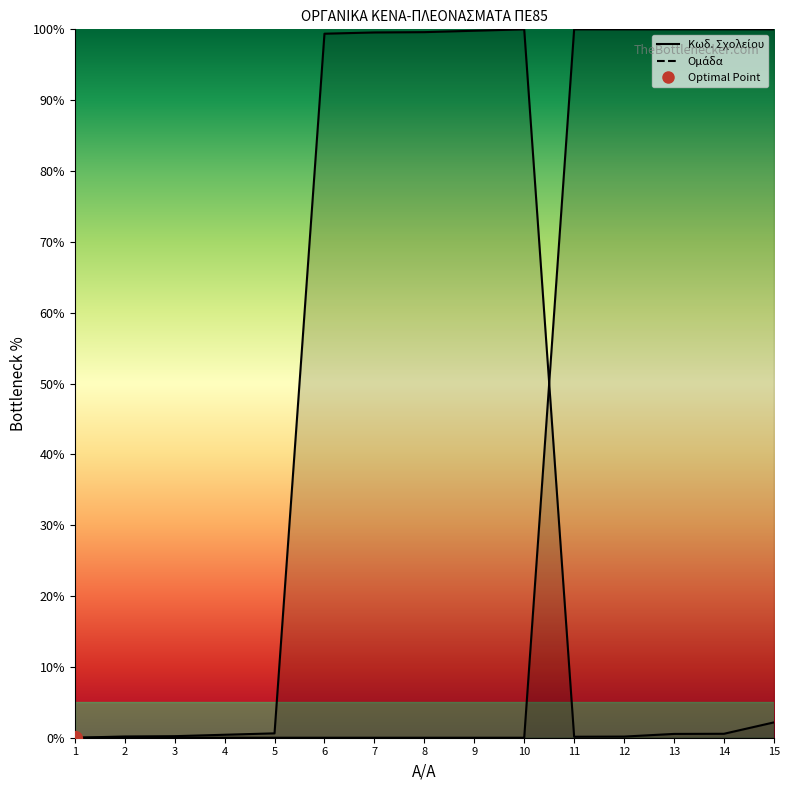

At which category does the chart reach its peak across all series?

10